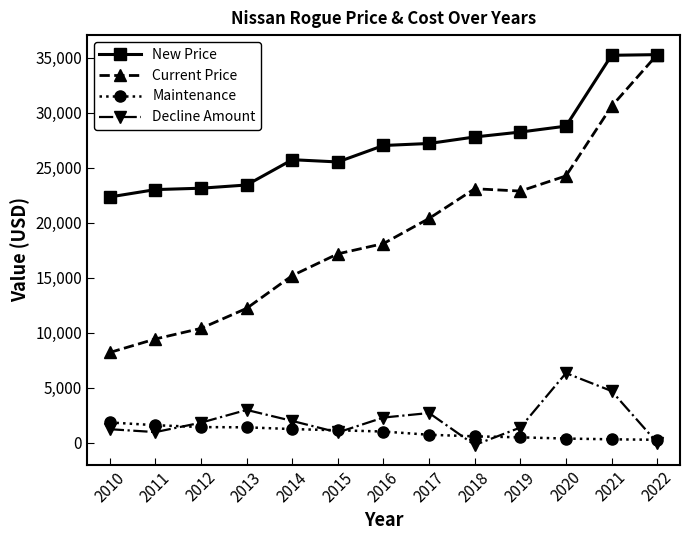

Where is the first local maximum for Current Price?

2018